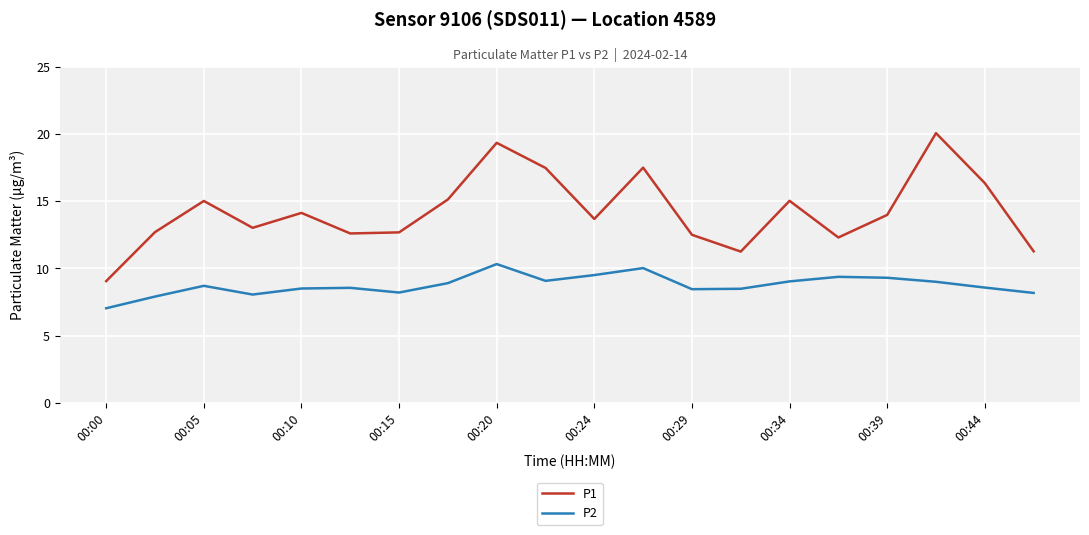

Which series has the largest total across all categories?

P1